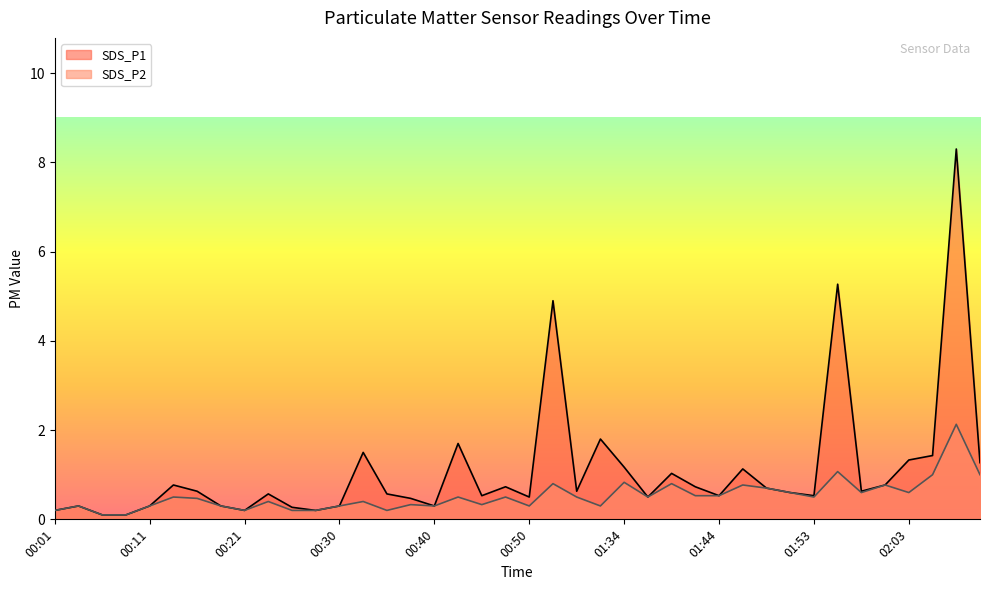

Which series has the largest range (max minus min)?

SDS_P1